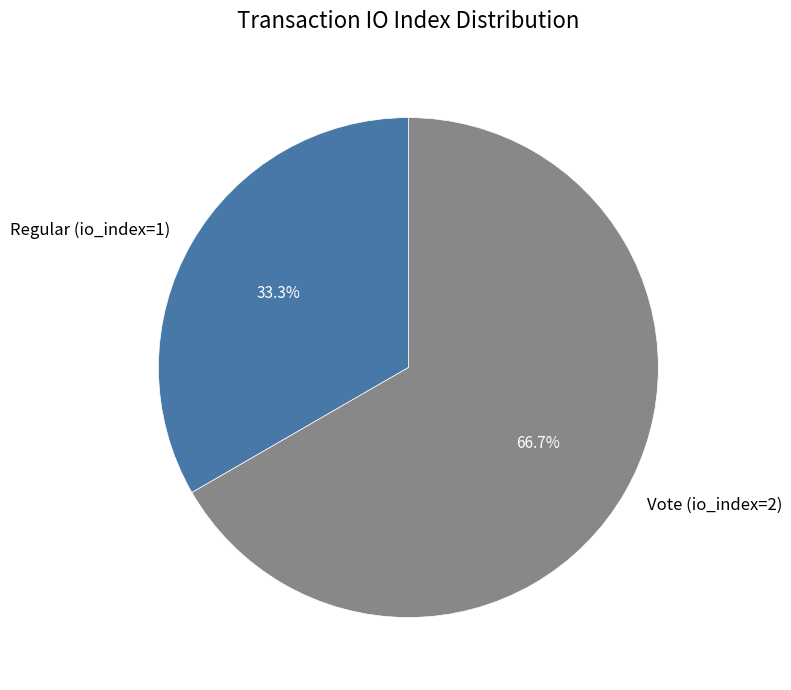

What is the total percentage of Regular (io_index=1) and Vote (io_index=2)?

100.0%